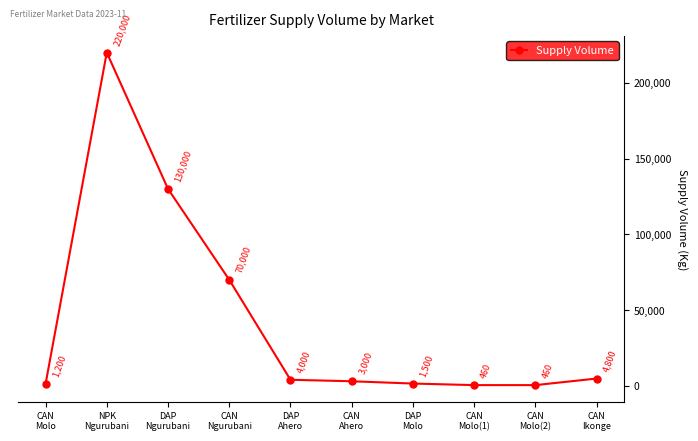

What is the sum of the values at CAN
Ahero and DAP
Ahero?

7000